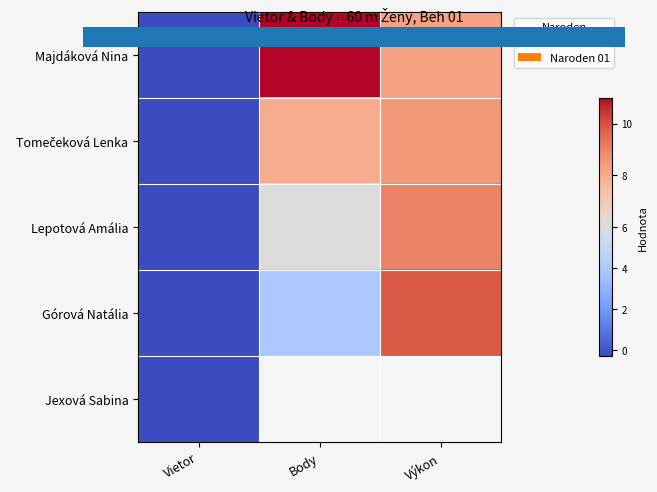

At how many categories does at least one series exceed 5?

2